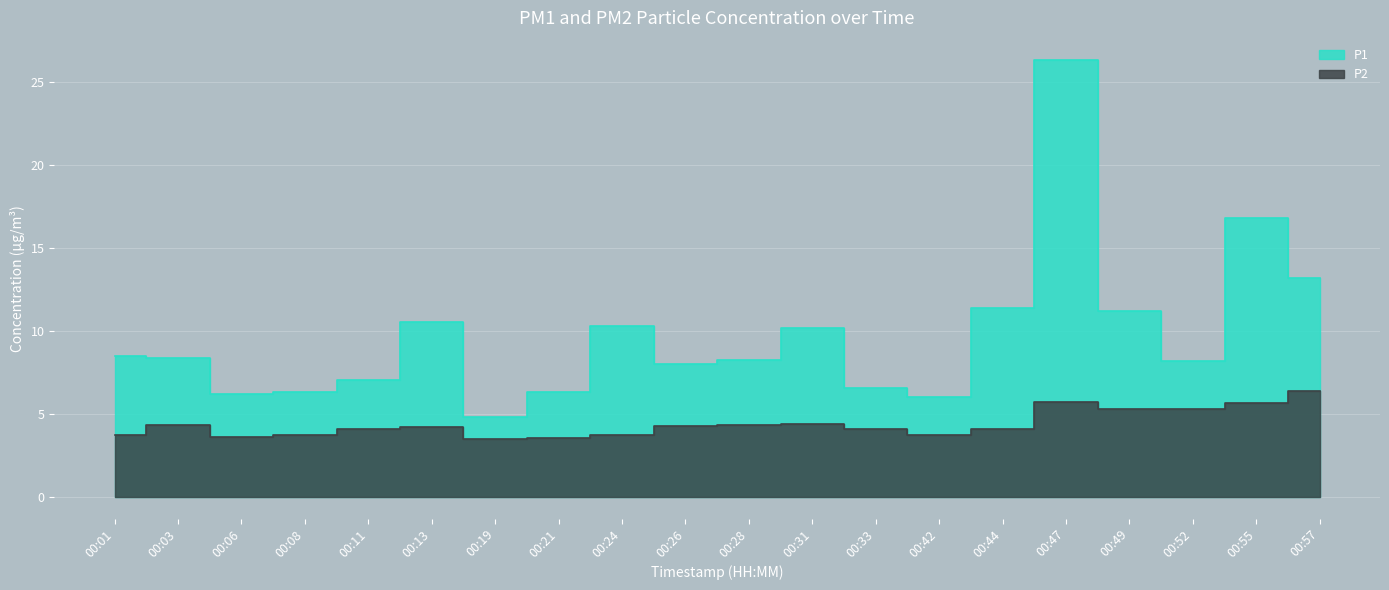

The value of P2 at 00:42 is 5.2. True or false?

False